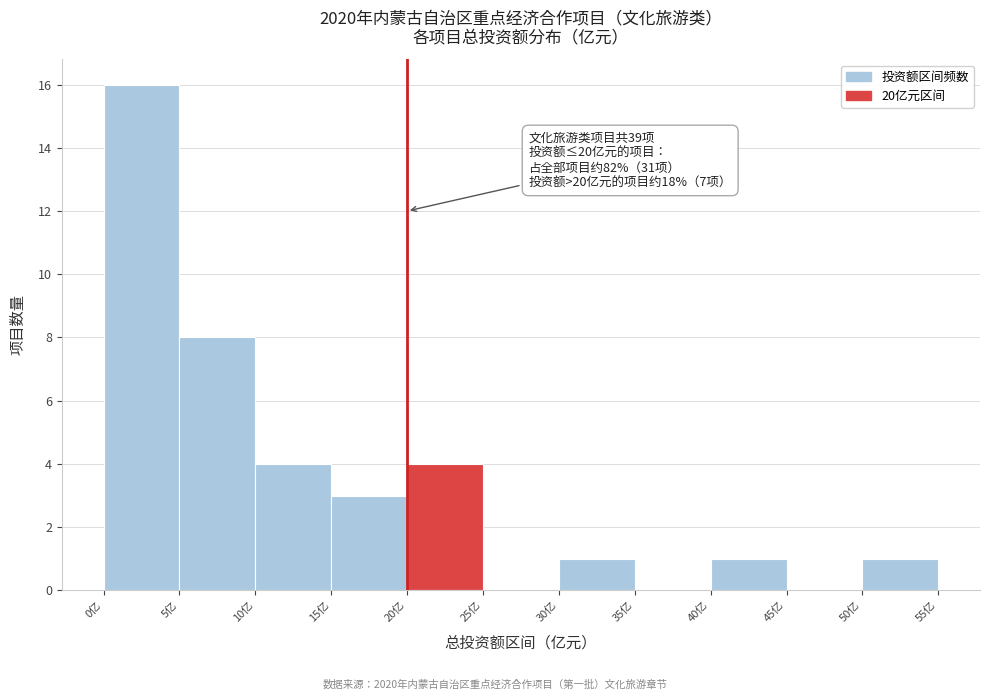

Which range on the x-axis has the tallest bar?

0 to 5